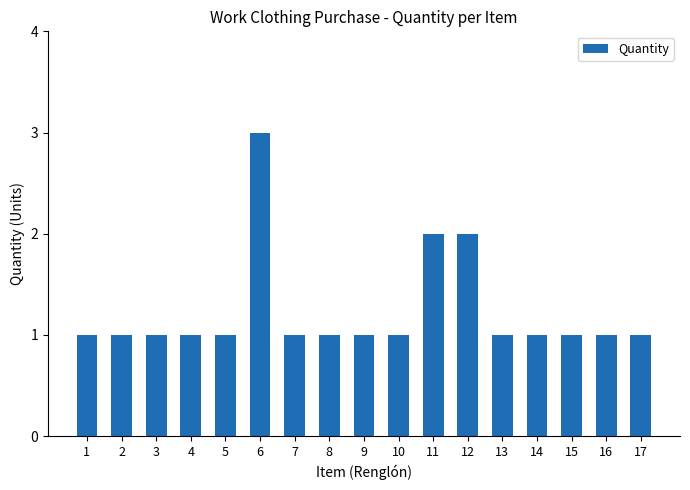

Is it true that the value at 14 is 1?

True